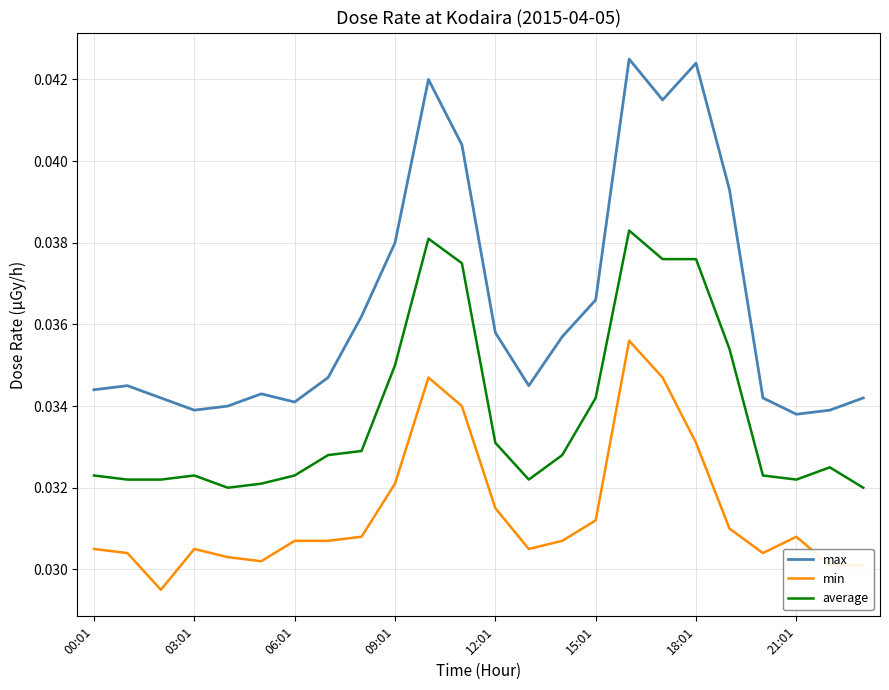

List the series in order of their overall mean, highest first.

max, average, min